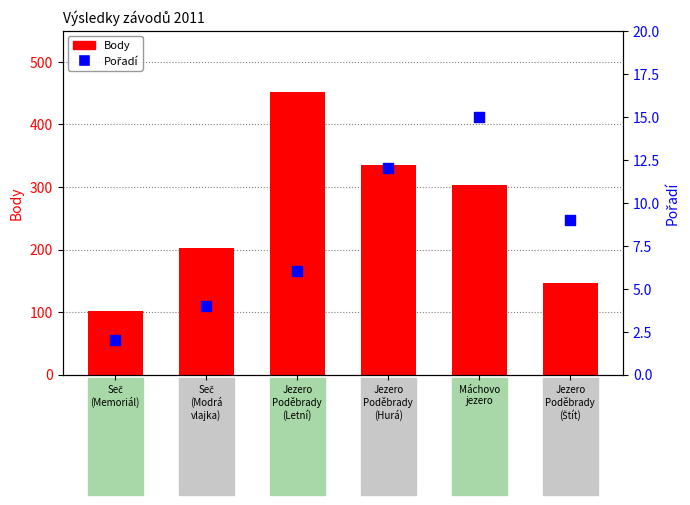

At how many categories does at least one series exceed 7?

6